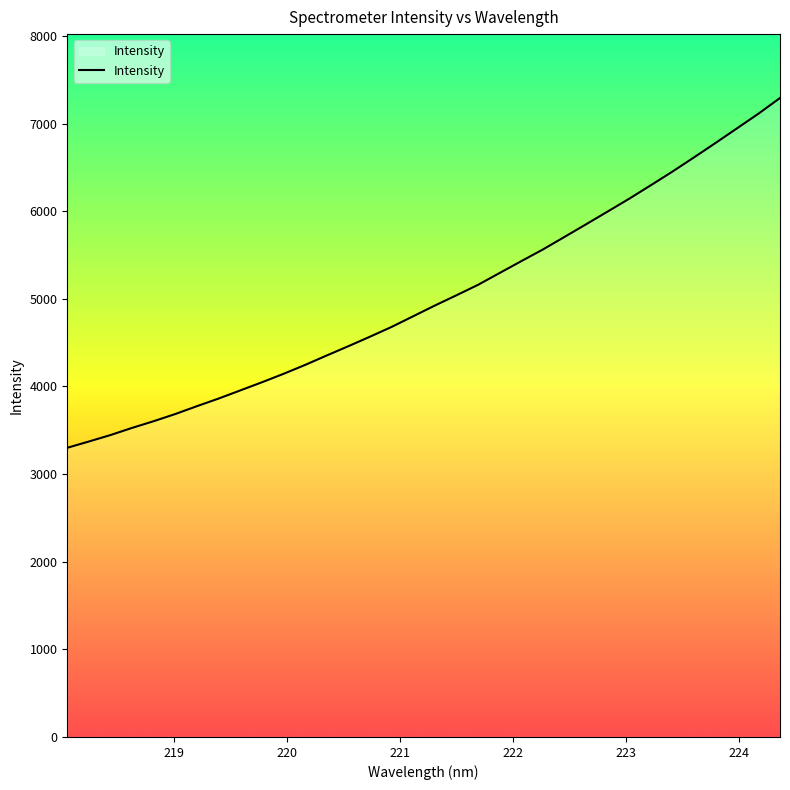

What is the smallest value displayed?

3300.1